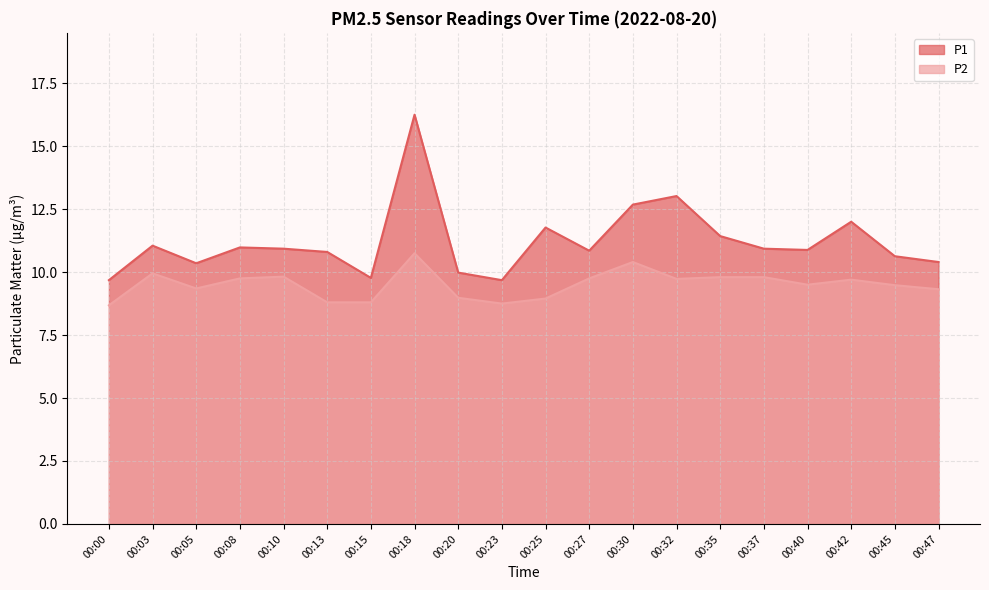

At which category is the sum across all series the highest?

00:18